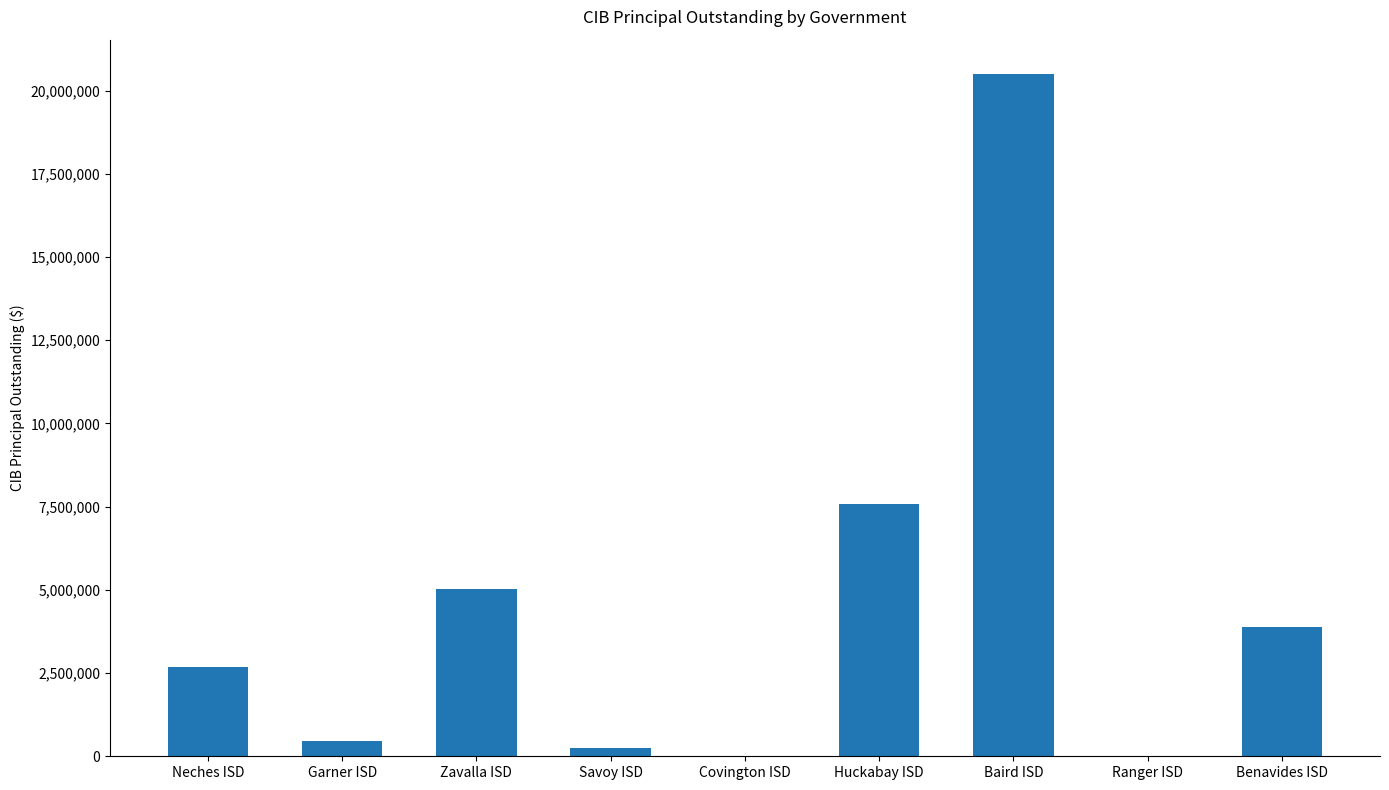

The chart shows a value of 6741041 at Benavides ISD. True or false?

False